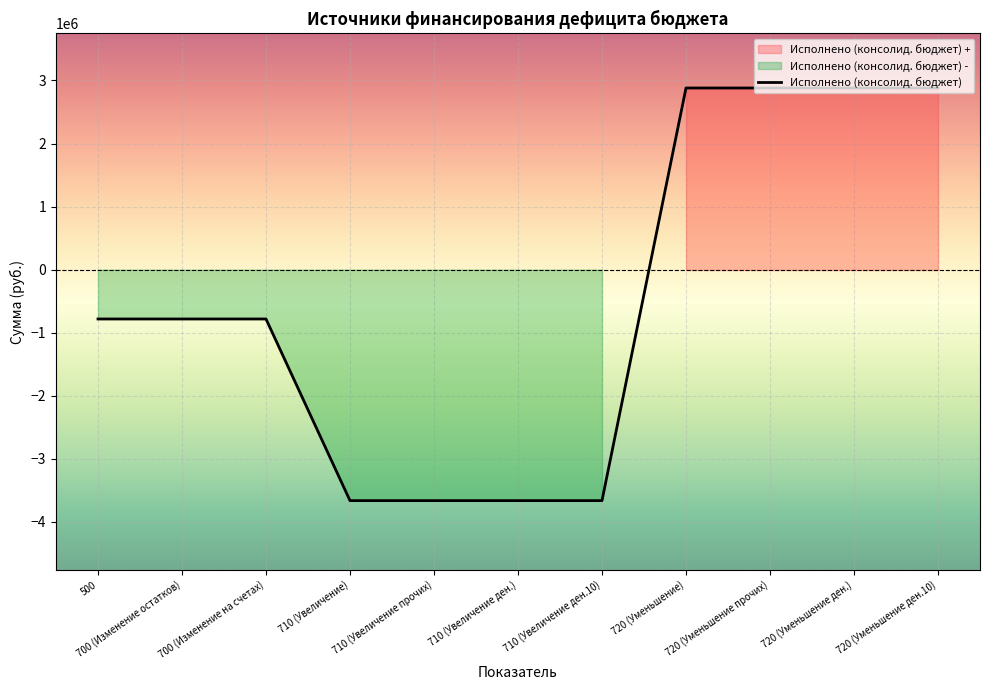

What is the highest value of the Исполнено (консолид. бюджет) series?

2880539.6